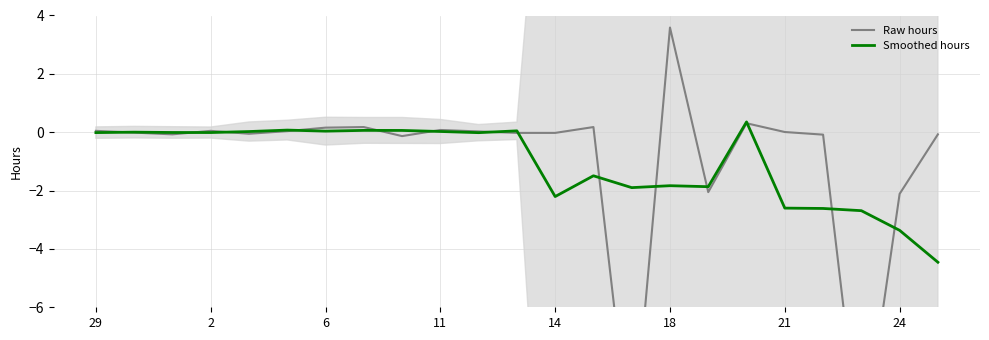

Is it true that Smoothed hours equals -3.4 at 24?

True